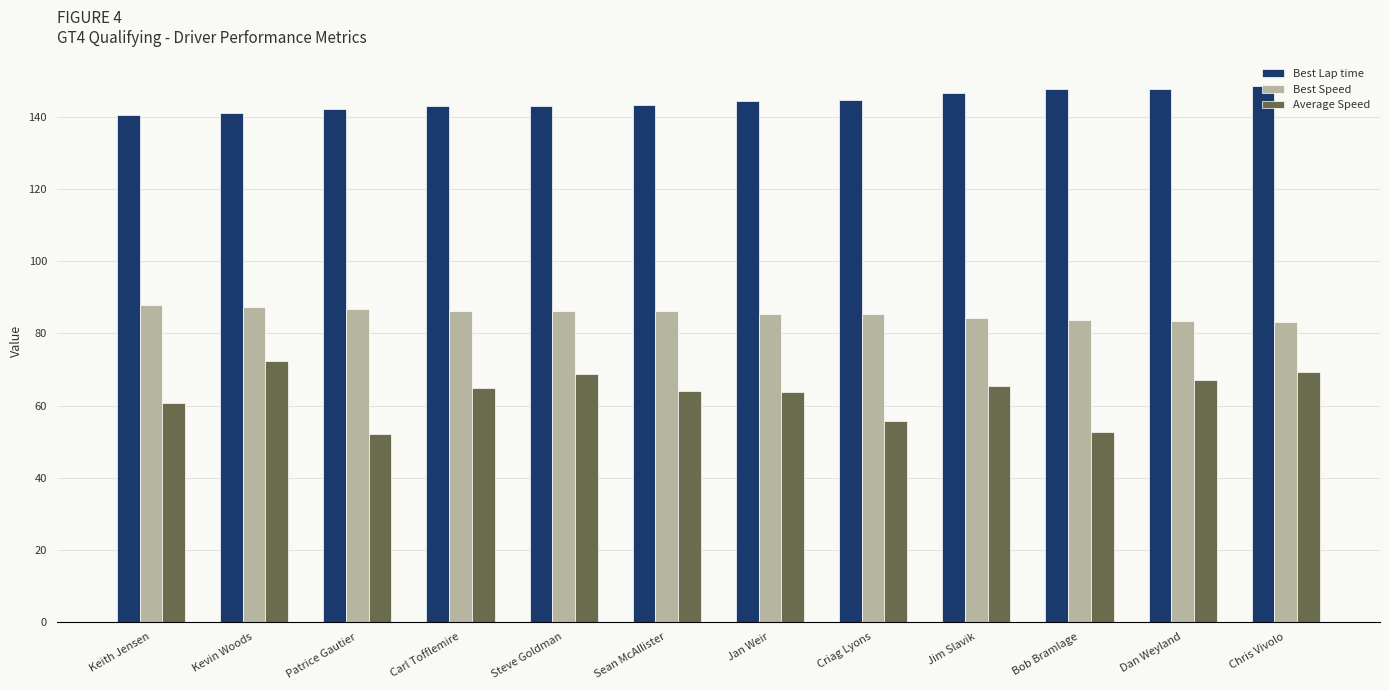

What is the highest value of the Best Lap time series?

148.6